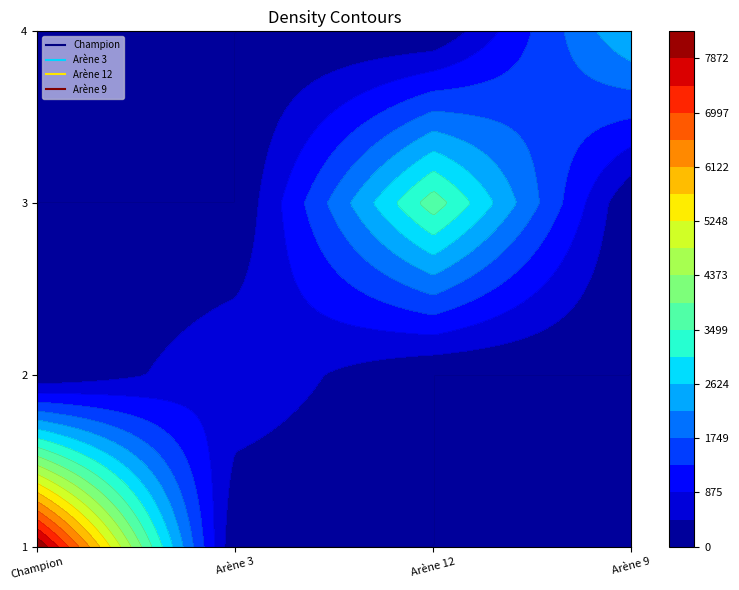

Which series has the largest total across all categories?

Champion